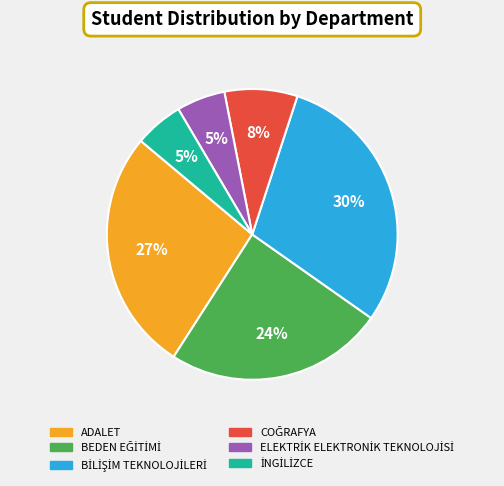

To the nearest percent, what percentage of the pie is ADALET?

27%